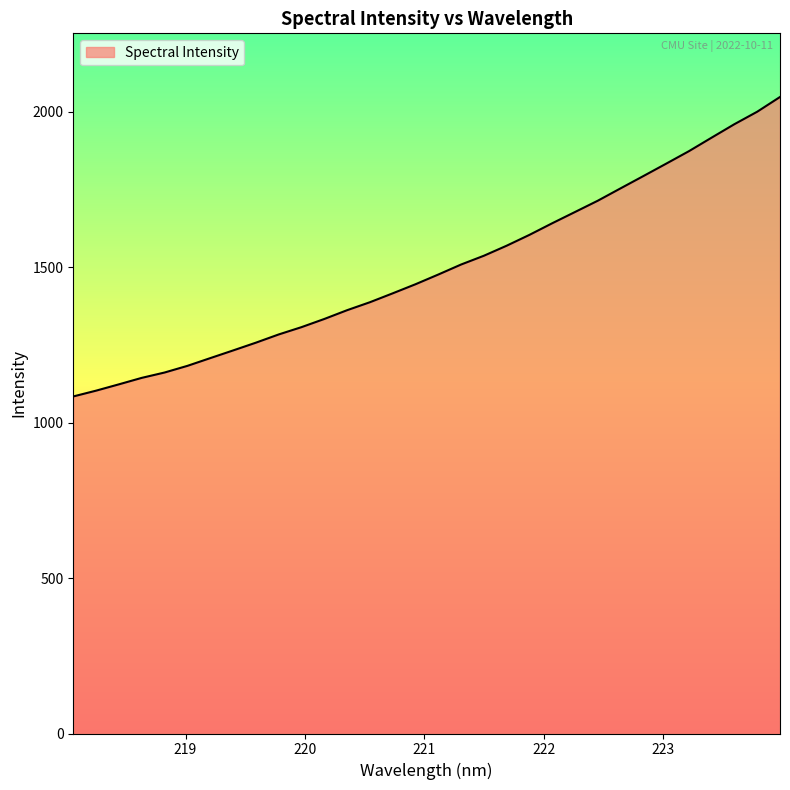

What is the minimum value shown in the chart?

1083.9